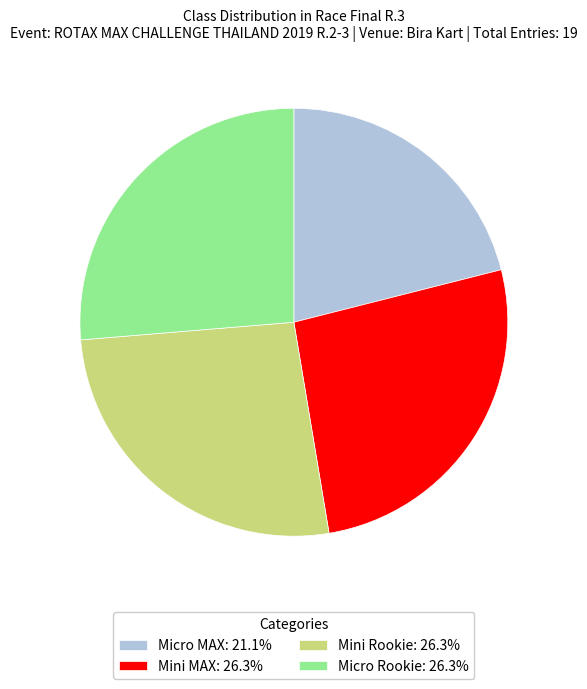

Is it true that Micro MAX is 21% of the pie?

True